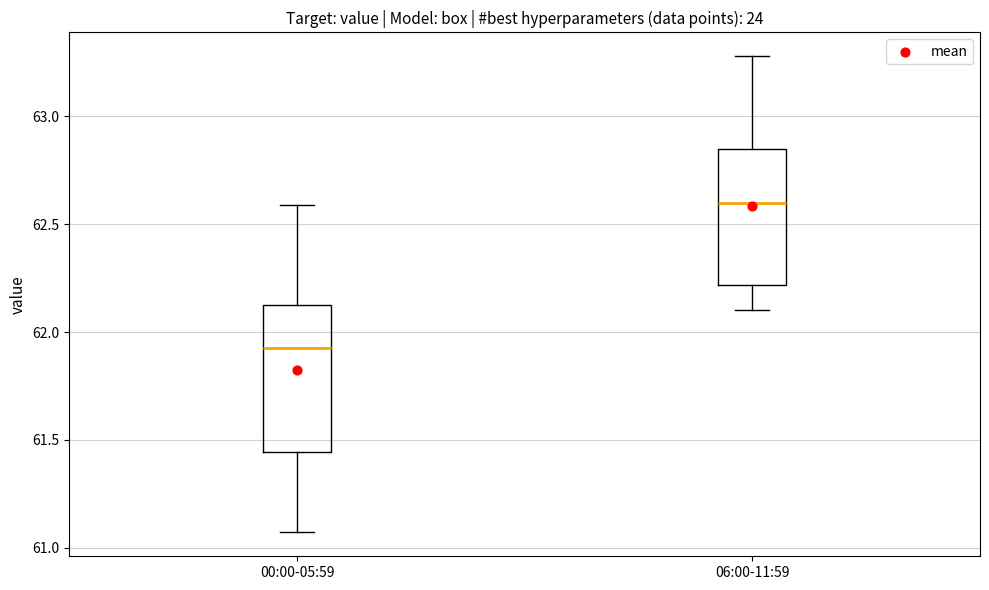

Reading left to right, read every box against the y-axis: the position of its median line, the range the box covers, and the ends of its whiskers. The values are not printed on the chart, so give them approximately, as read against the axis.

00:00-05:59: median 61.95, box 61.45 to 62.15, whiskers 61.05 to 62.60
06:00-11:59: median 62.60, box 62.20 to 62.85, whiskers 62.10 to 63.30